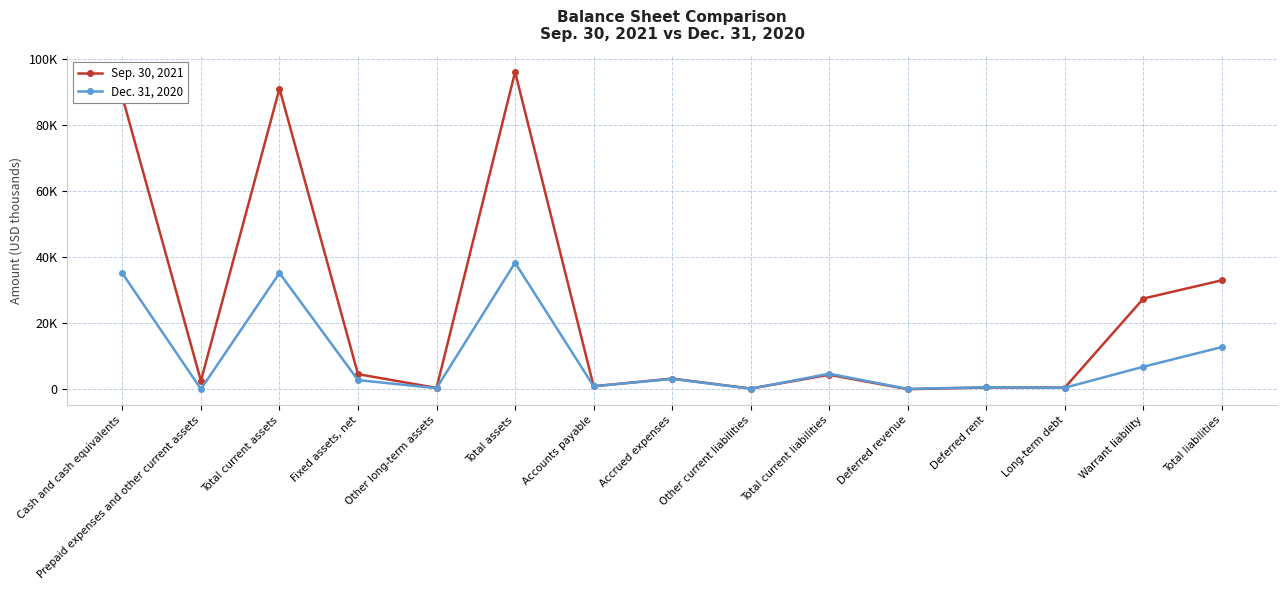

Which has a higher value, Fixed assets, net or Long-term debt?

Fixed assets, net